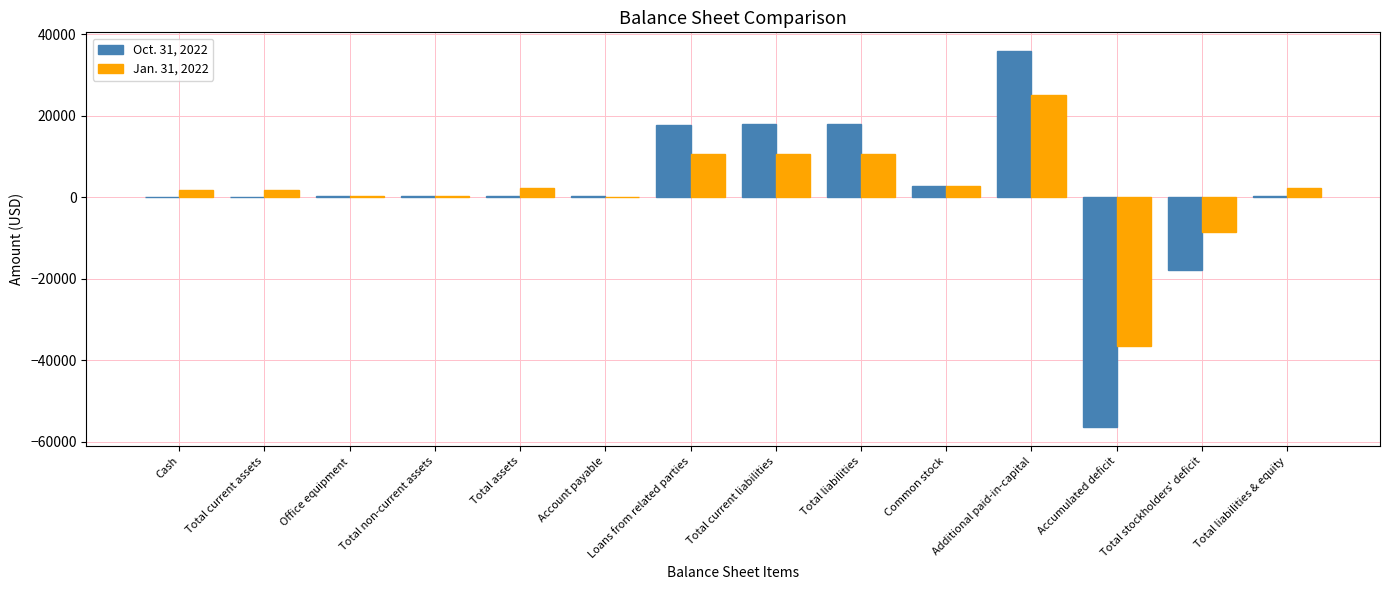

At which category is the sum across all series the highest?

Additional paid-in-capital